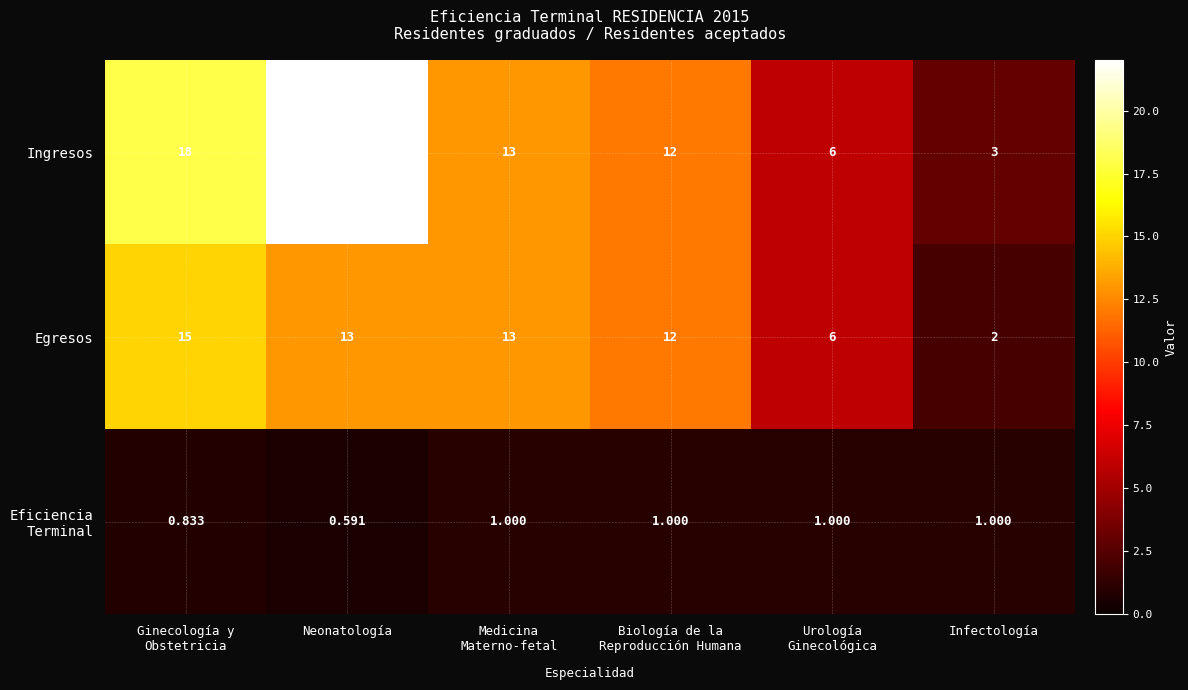

Which category has the highest value in the Ingresos series?

Neonatología